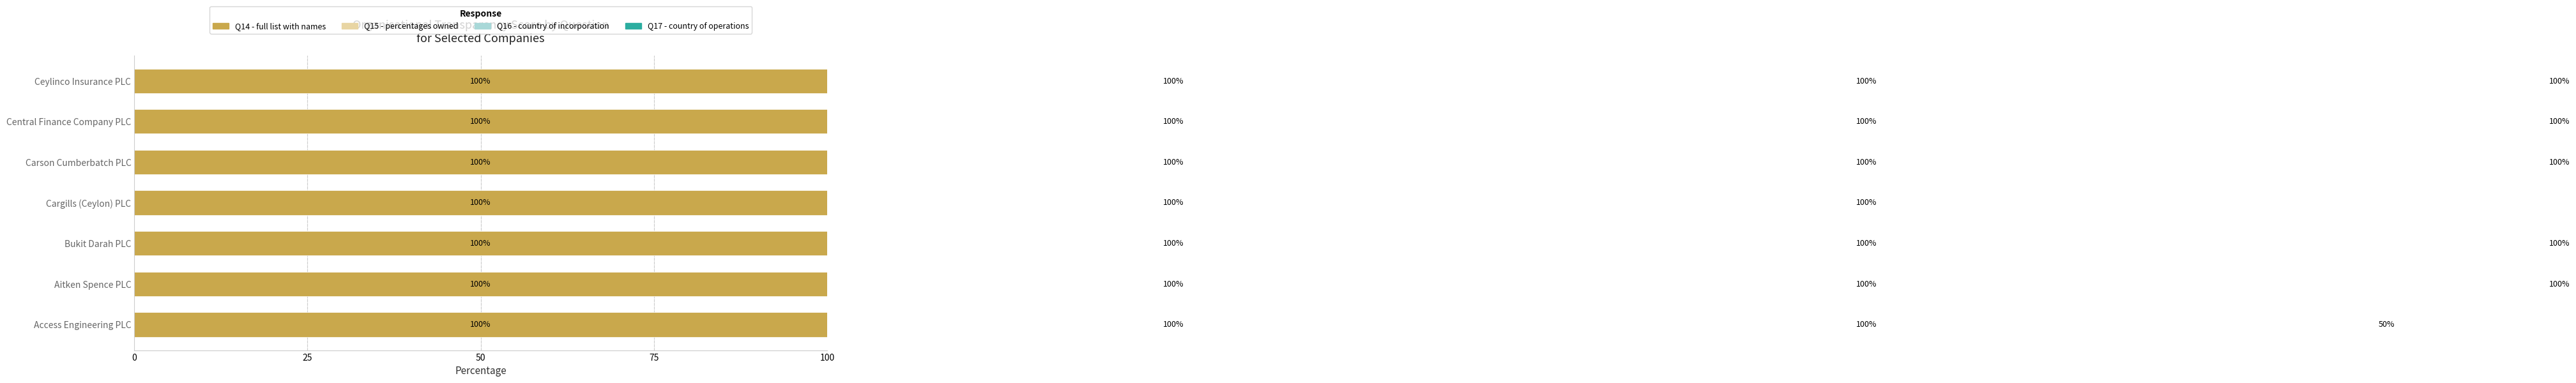

How many bars are there in each group?

4